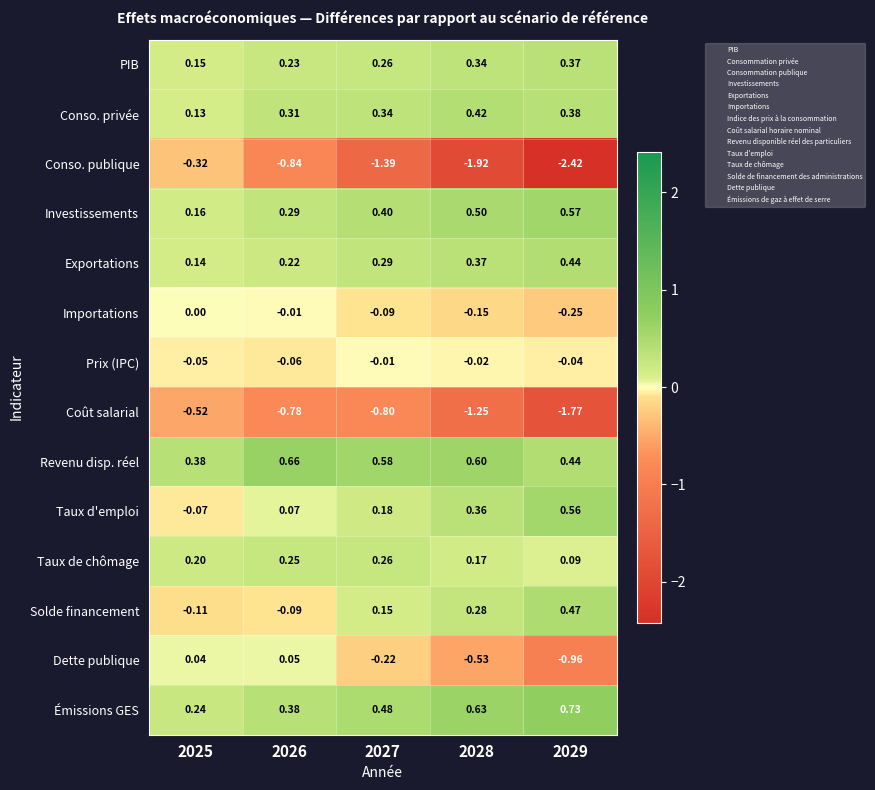

Is the value of Prix (IPC) at 2026 greater than the value of Dette publique at 2026?

No